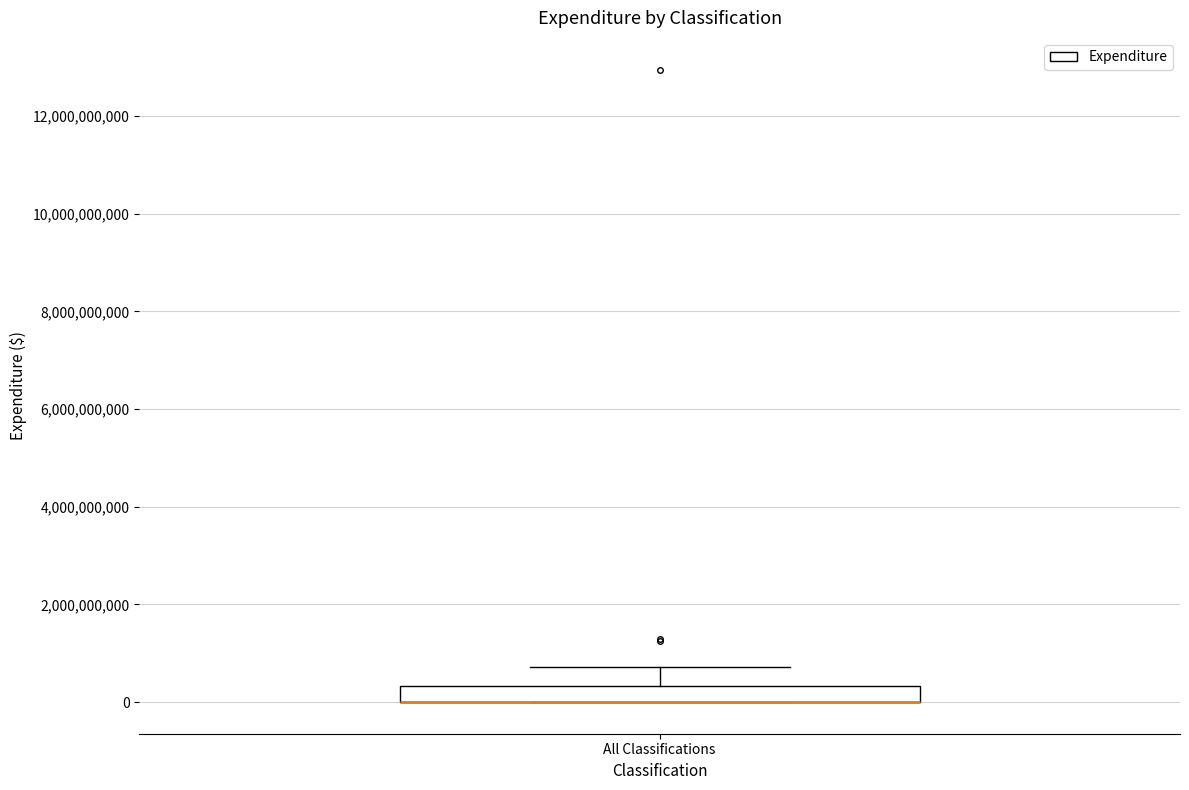

Where does the upper whisker of the box for All Classifications end on the y-axis? The values are not printed on the chart, so give them approximately, as read against the axis.

800000000